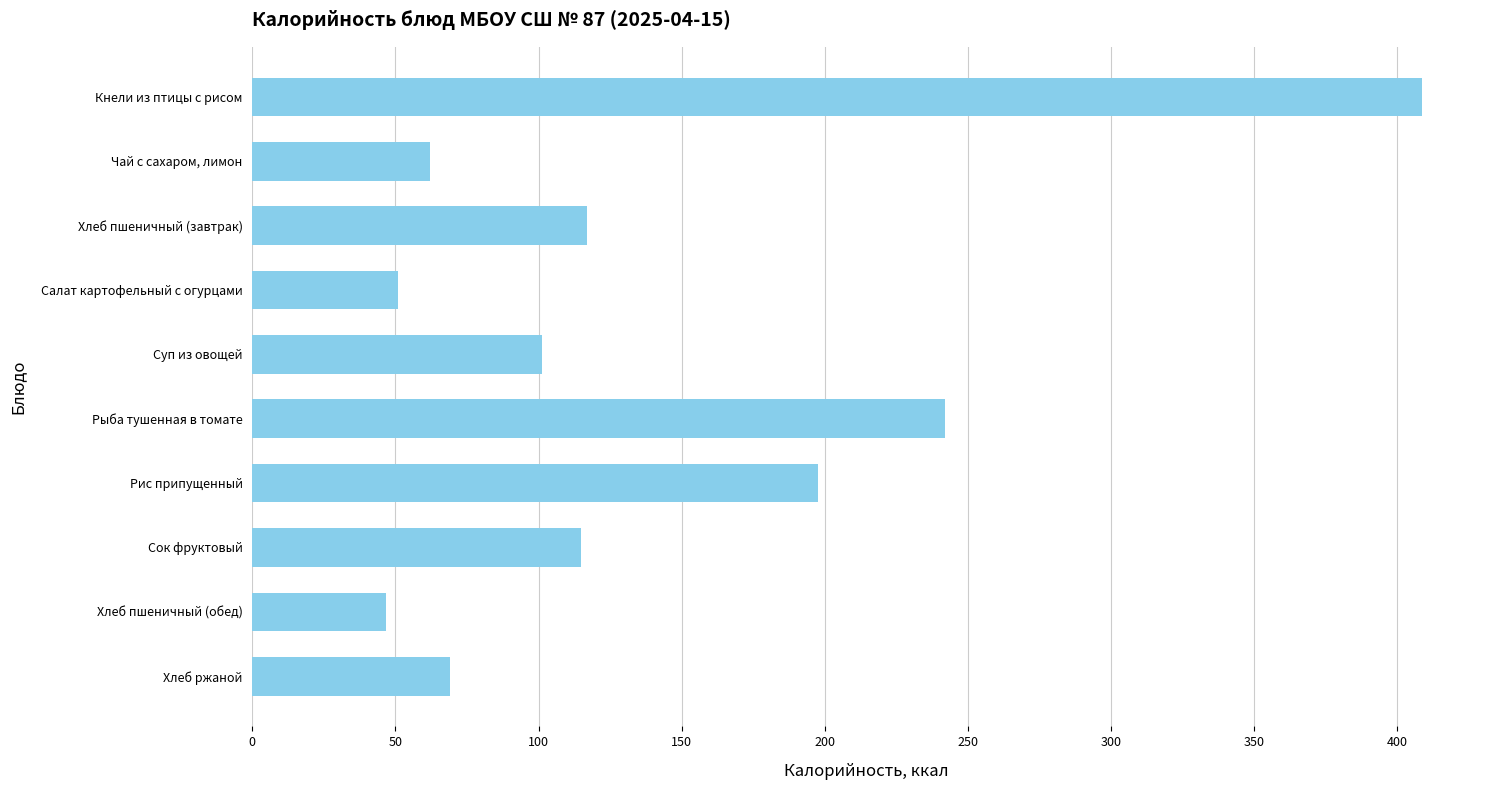

Reading top to bottom, extract all data points from this chart.

408.6	62.0	116.9	50.9	101.3	242.0	197.7	114.8	46.8	69.0